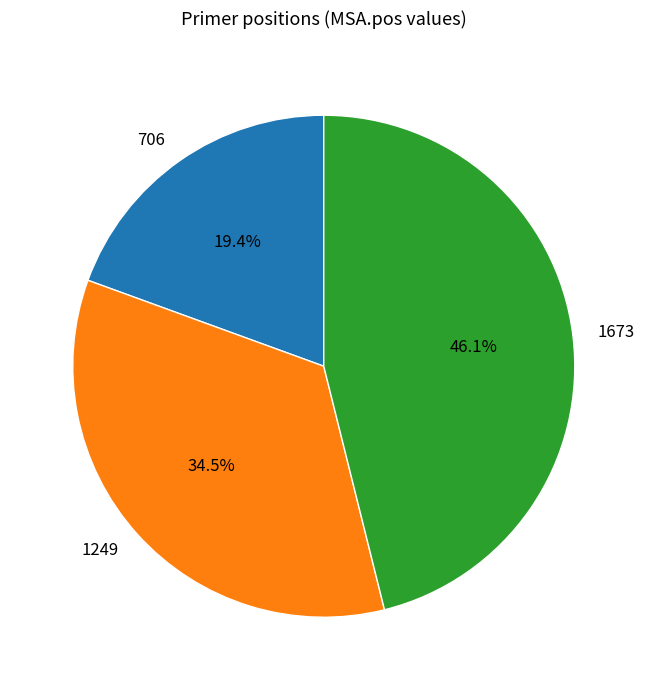

To the nearest percent, what is the difference between the 1673 and 706 slice percentages?

27%